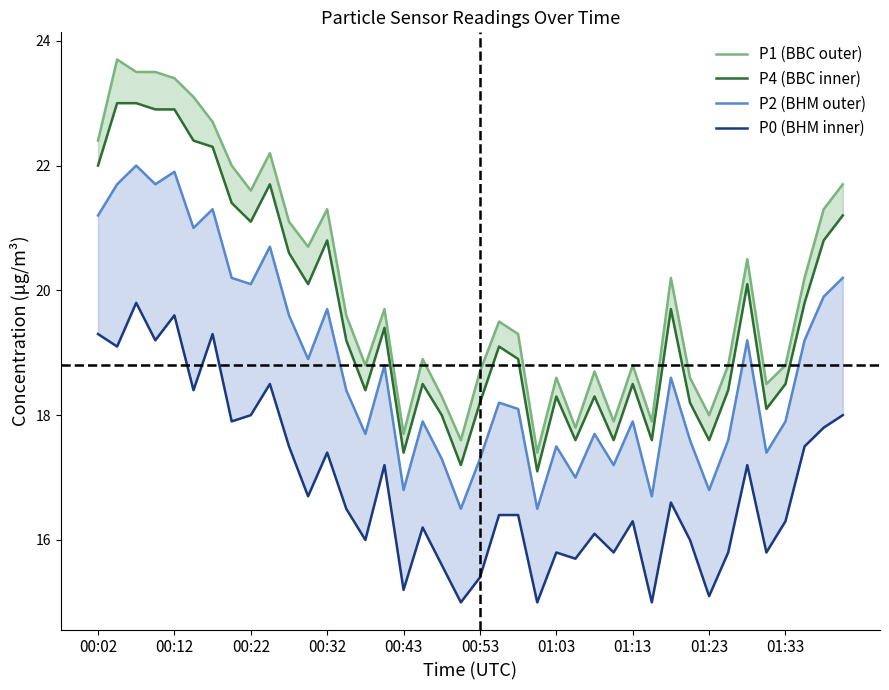

What is the difference between the maximum and minimum values in the P4 (BBC inner) series?

5.9